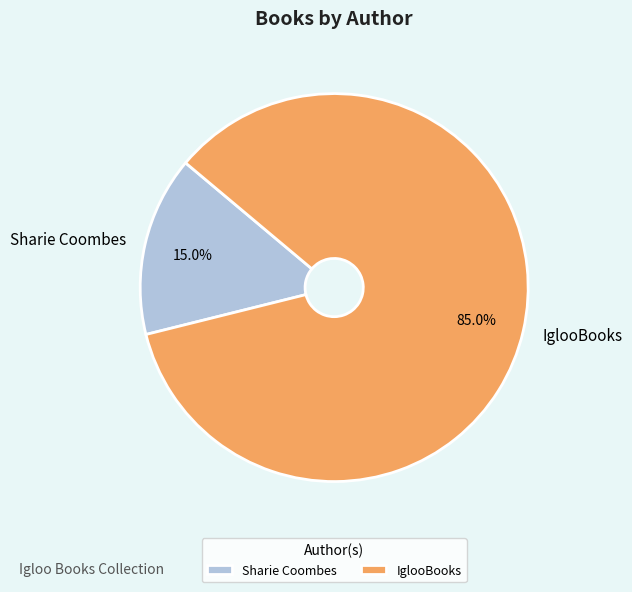

Rank the categories by value from highest to lowest.

IglooBooks, Sharie Coombes